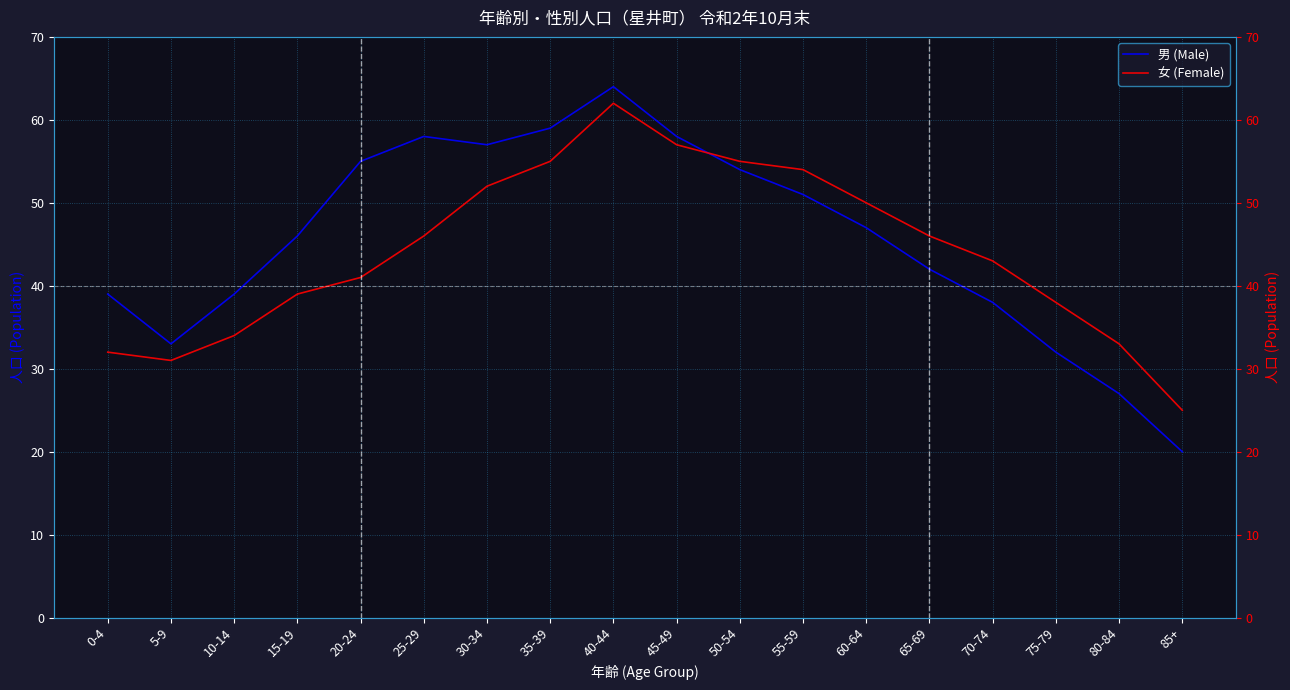

What is the sum of the 女 (Female) values at 10-14 and 25-29?

80